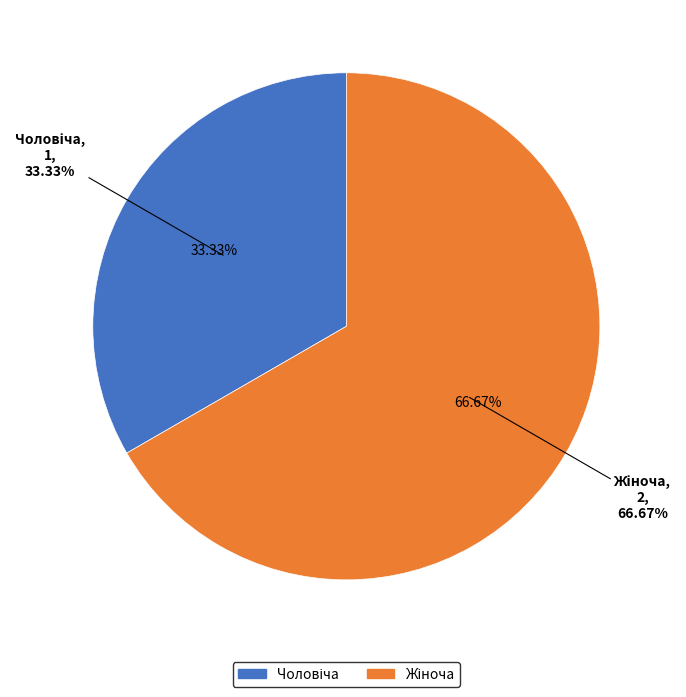

What is the change in value from Чоловіча to Жіноча?

+1